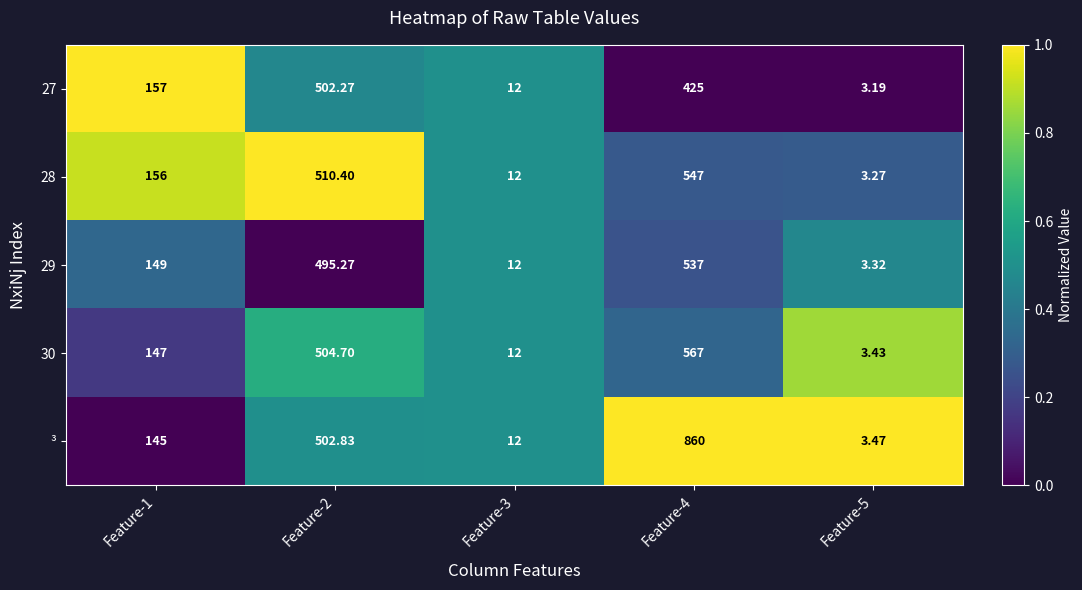

Which series has the widest spread of values?

³